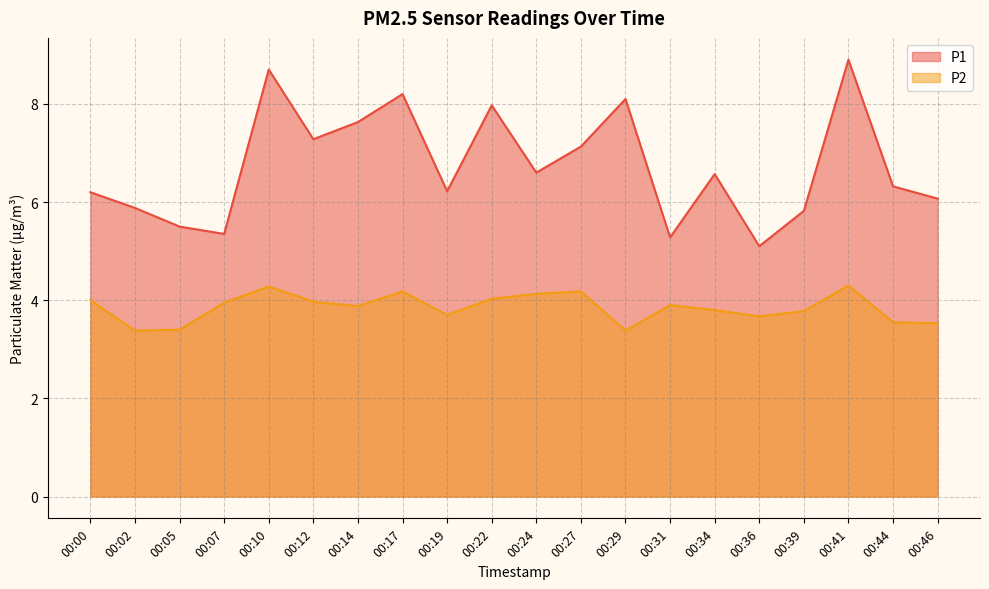

At which category does P2 reach its first local valley?

00:02